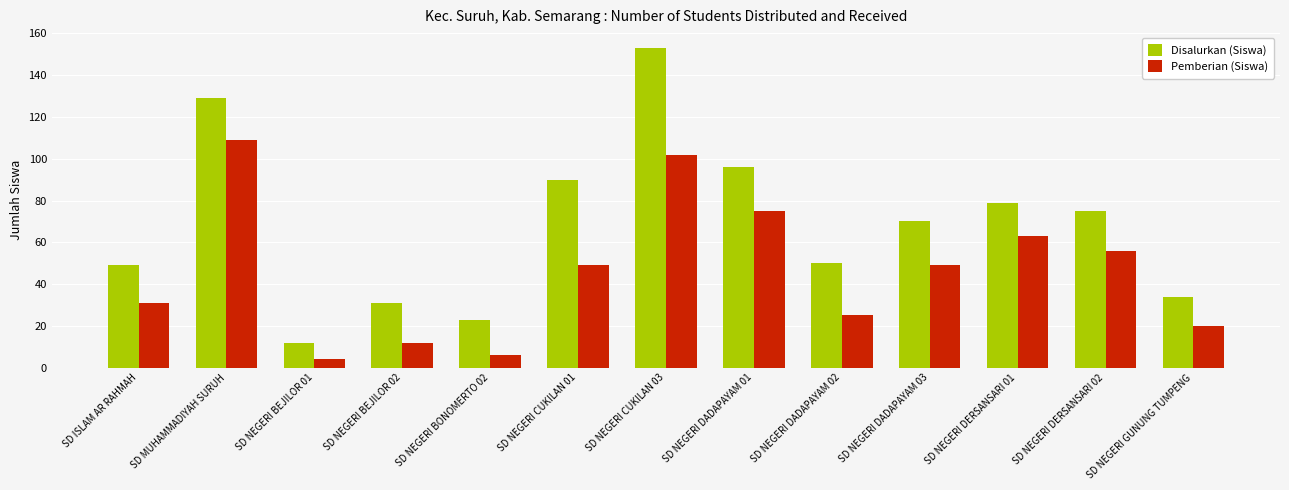

What is the difference between the maximum and minimum values in the Pemberian (Siswa) series?

105